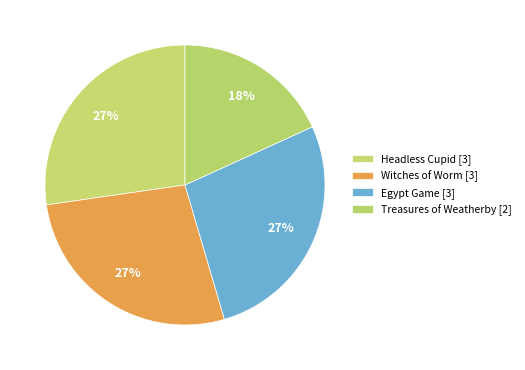

Is it true that Treasures of Weatherby is 18% of the pie?

True